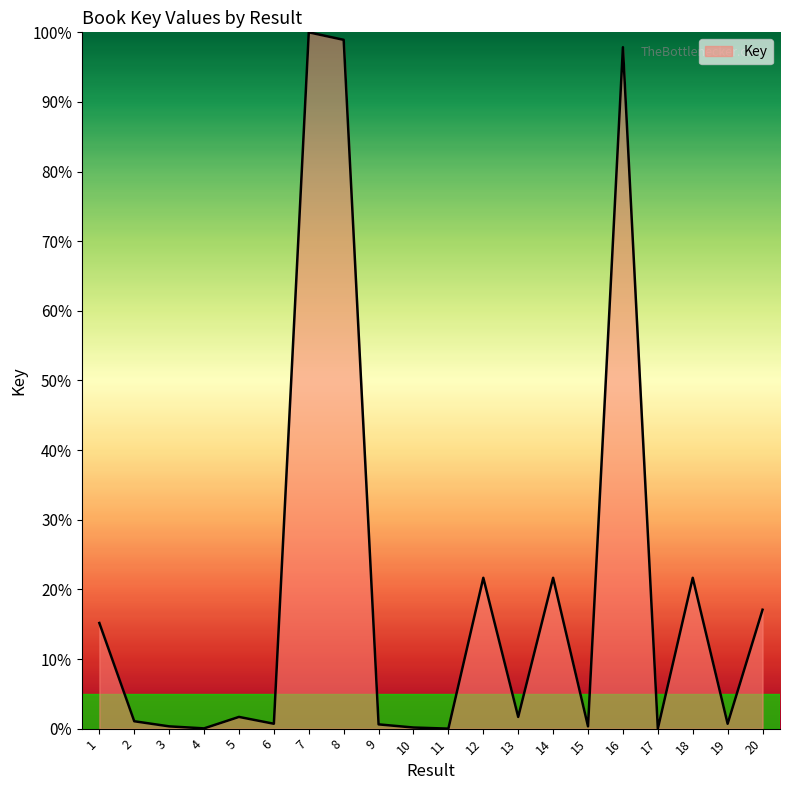

True or false: the data shows 100.0 at 7.

True